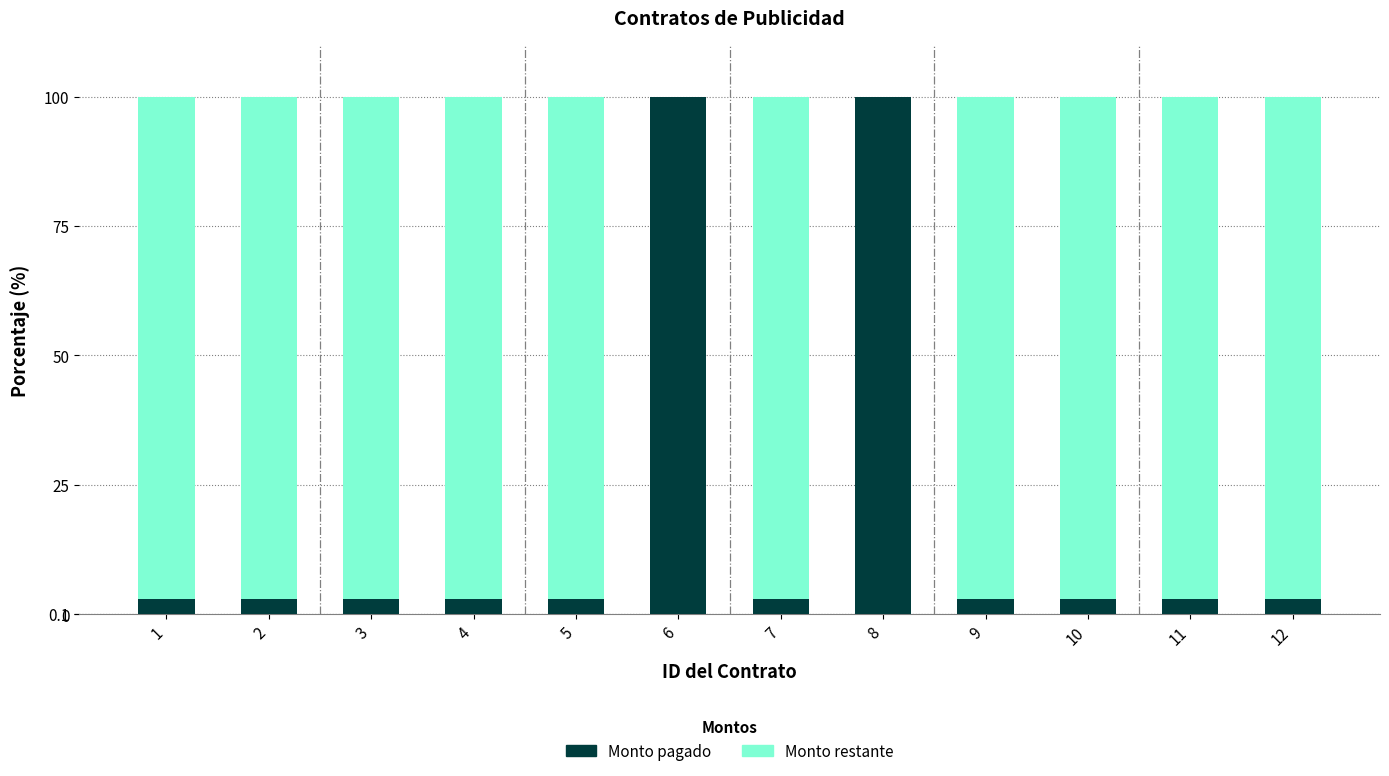

What is the highest value of the Monto pagado series?

100.0